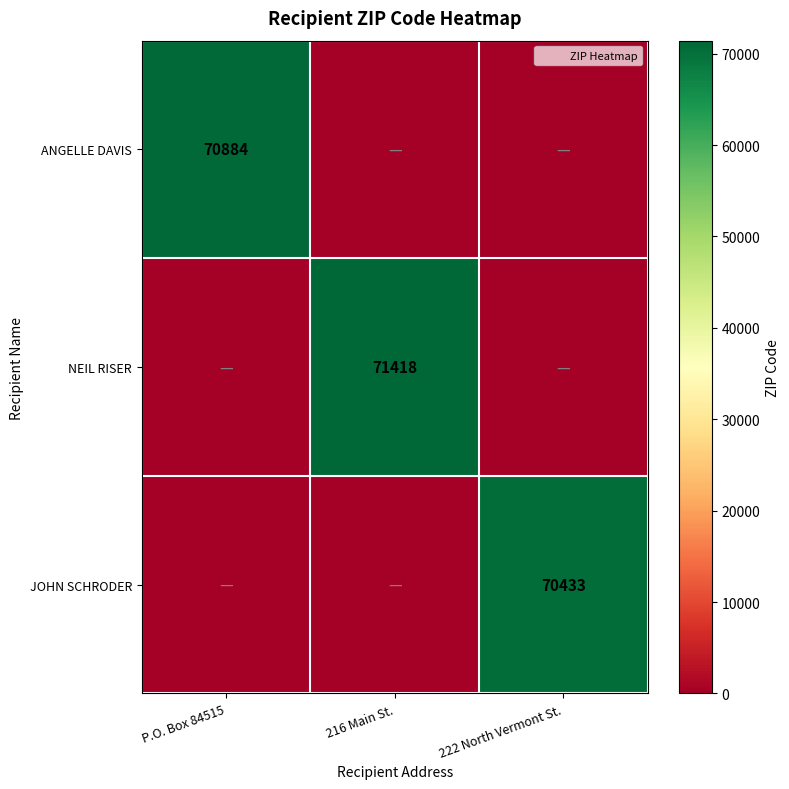

Which series changed the most between P.O. Box 84515 and 222 North Vermont St.?

ANGELLE DAVIS